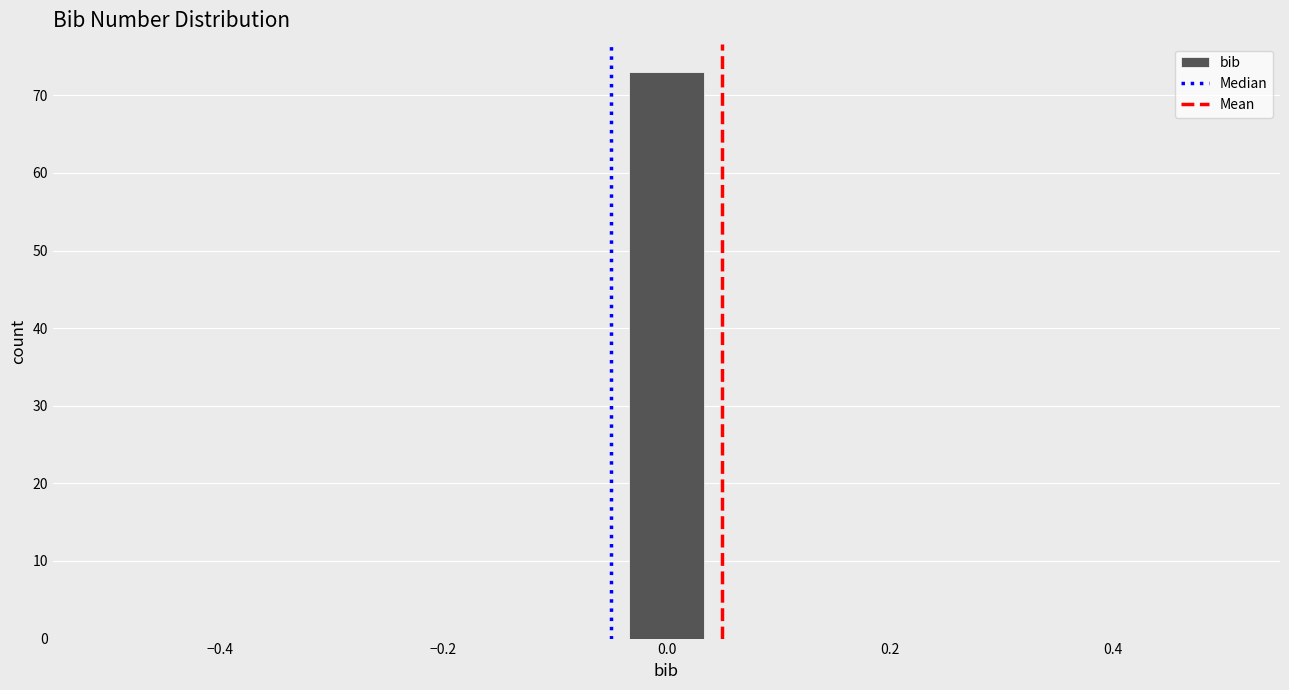

Around what value on the x-axis is the tallest bar? Give the approximate position of its centre, as read against the axis.

0.00